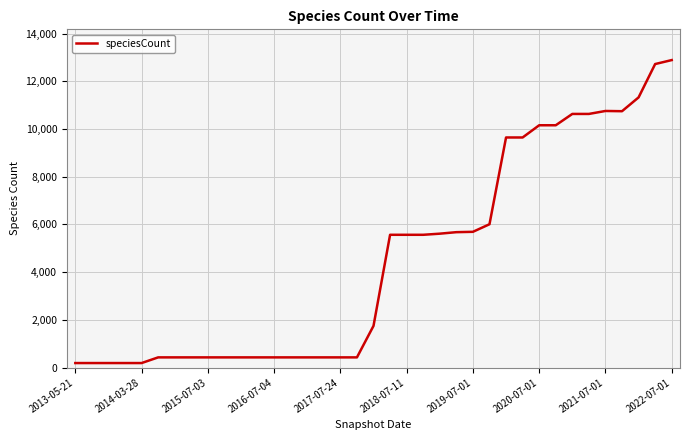

What is the difference between the maximum and minimum values?

12699